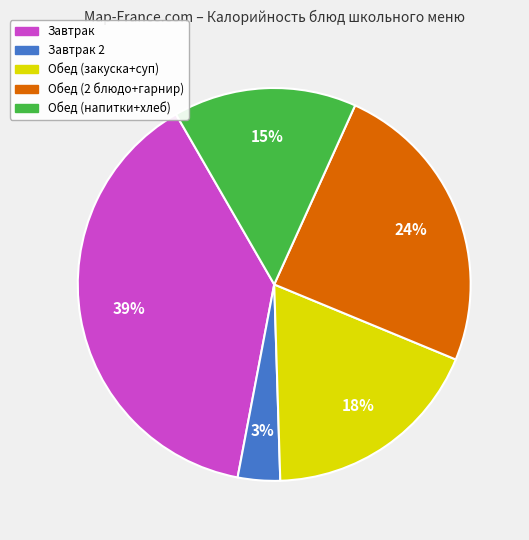

Does any single category account for the majority?

No